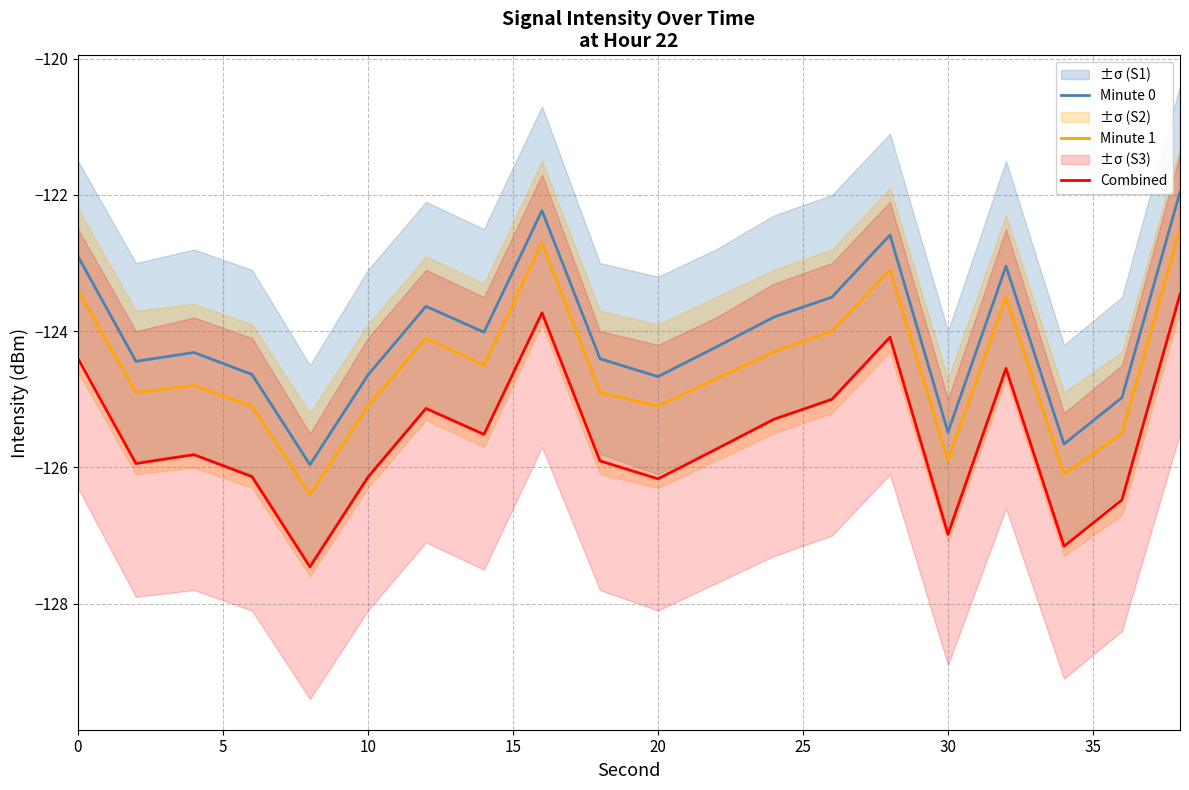

What is the maximum value for Minute 0?

-122.0